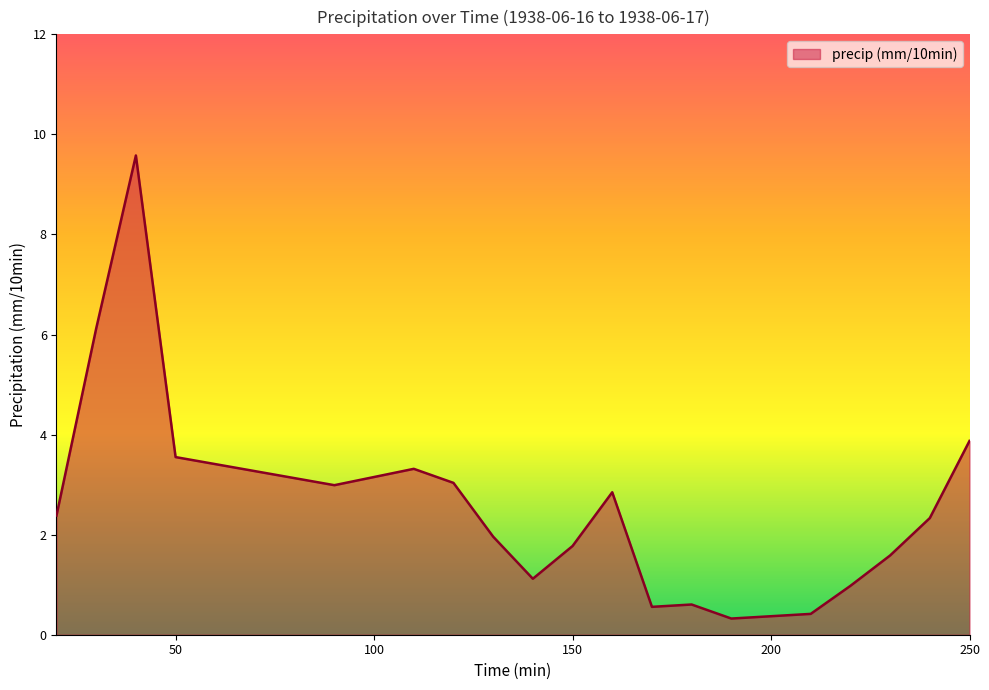

What is the smallest value displayed?

0.3